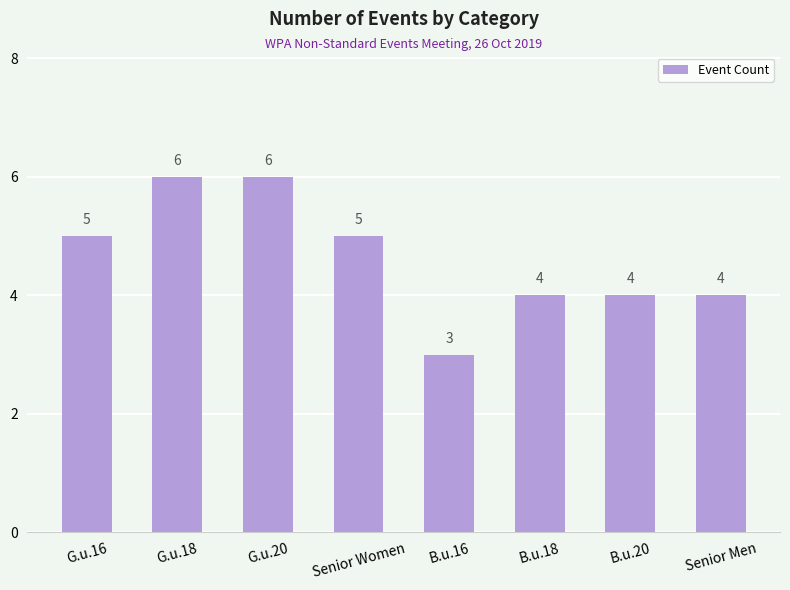

The chart shows a value of 1 at B.u.18. True or false?

False